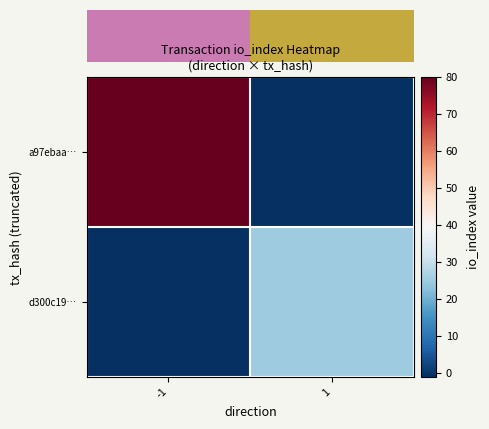

Which series has the largest total across all categories?

a97ebaa…